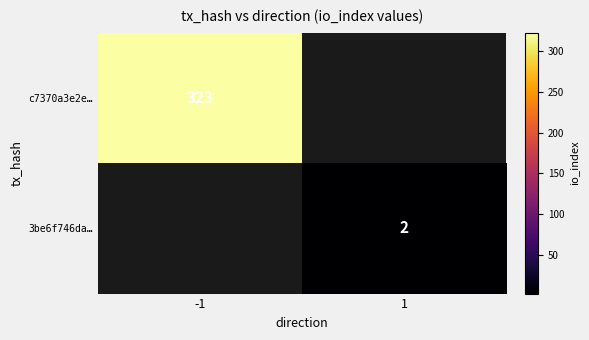

Is the value of 3be6f746da… at 1 greater than the value of c7370a3e2e… at -1?

No